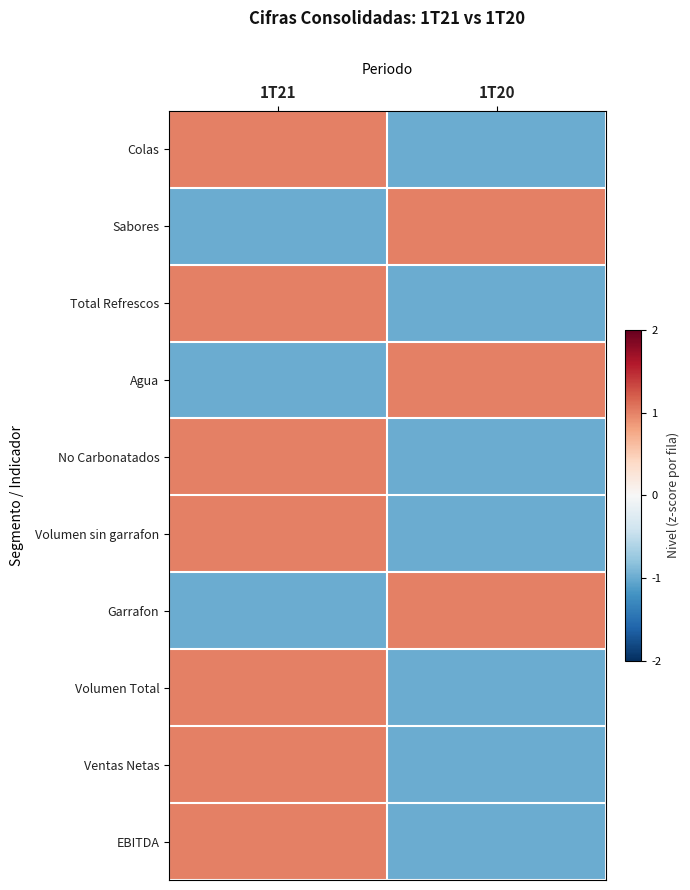

Reading left to right, what are all the values shown in this chart?

Colas: 1T21=1.0	1T20=-1.0
Sabores: 1T21=-1.0	1T20=1.0
Total Refrescos: 1T21=1.0	1T20=-1.0
Agua: 1T21=-1.0	1T20=1.0
No Carbonatados: 1T21=1.0	1T20=-1.0
Volumen sin garrafon: 1T21=1.0	1T20=-1.0
Garrafon: 1T21=-1.0	1T20=1.0
Volumen Total: 1T21=1.0	1T20=-1.0
Ventas Netas: 1T21=1.0	1T20=-1.0
EBITDA: 1T21=1.0	1T20=-1.0